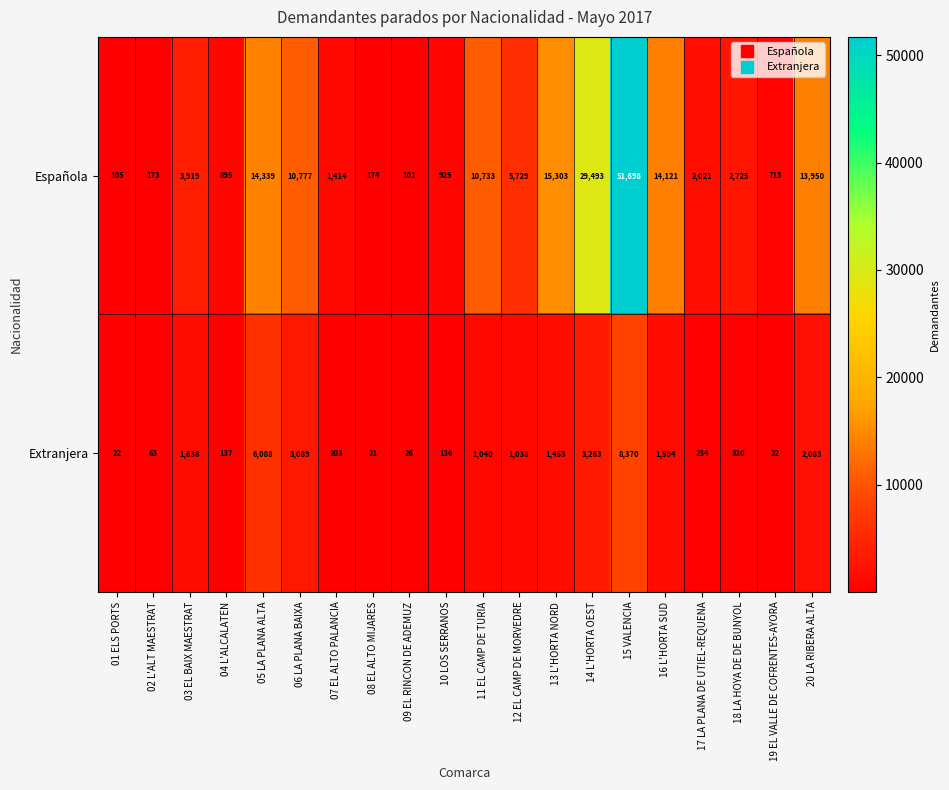

The value of Extranjera at 03 EL BAIX MAESTRAT is 1638. True or false?

True